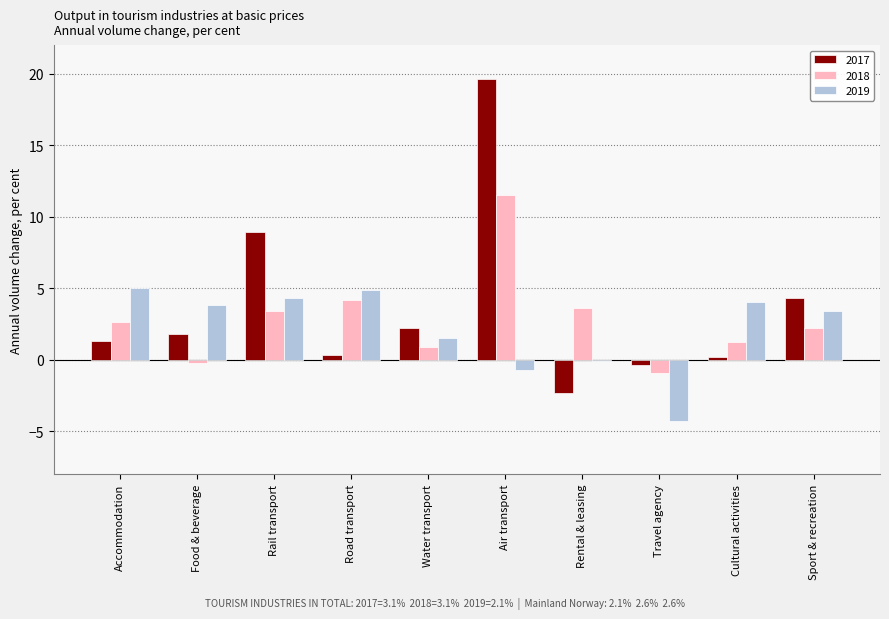

At Air transport, list the series in order from largest to smallest.

2017, 2018, 2019